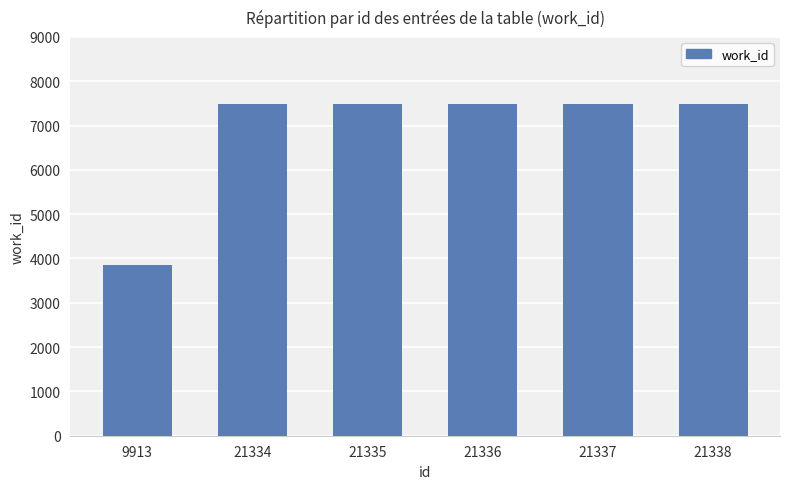

How many series are shown in this chart?

1